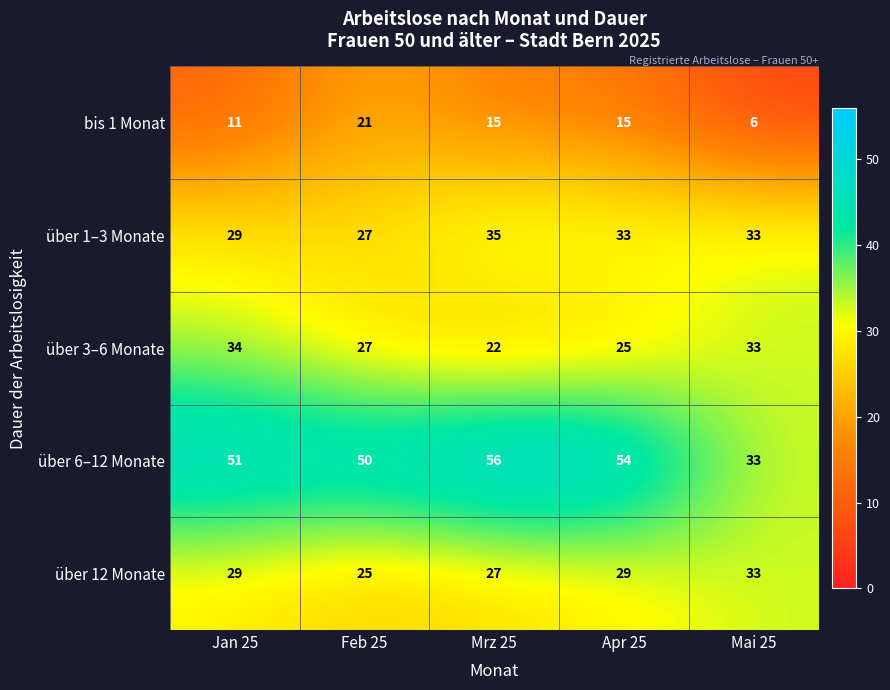

Which series has the widest spread of values?

über 6–12 Monate